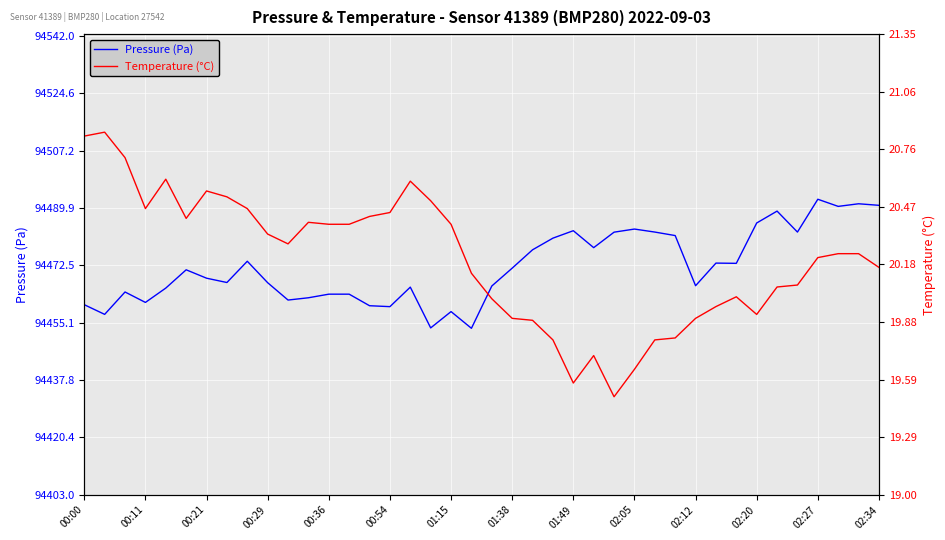

How many series are shown in this chart?

2